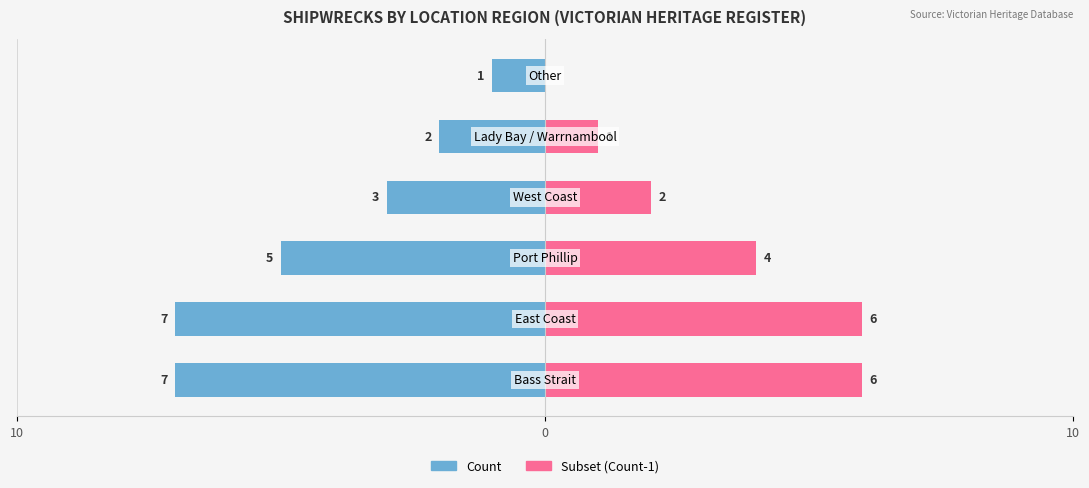

How many groups of bars are there?

6